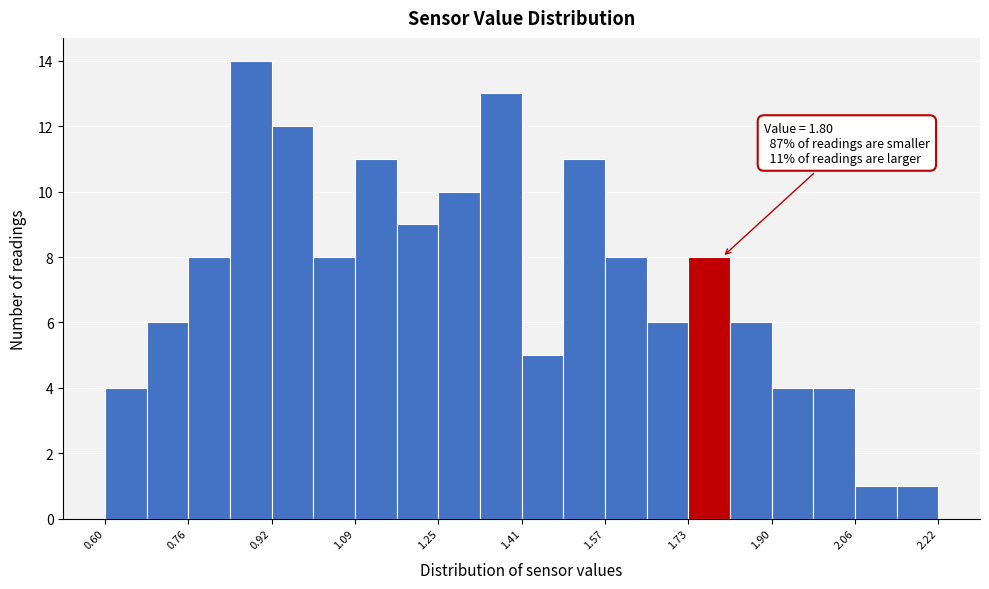

Which range on the x-axis has the tallest bar?

0.84 to 0.92